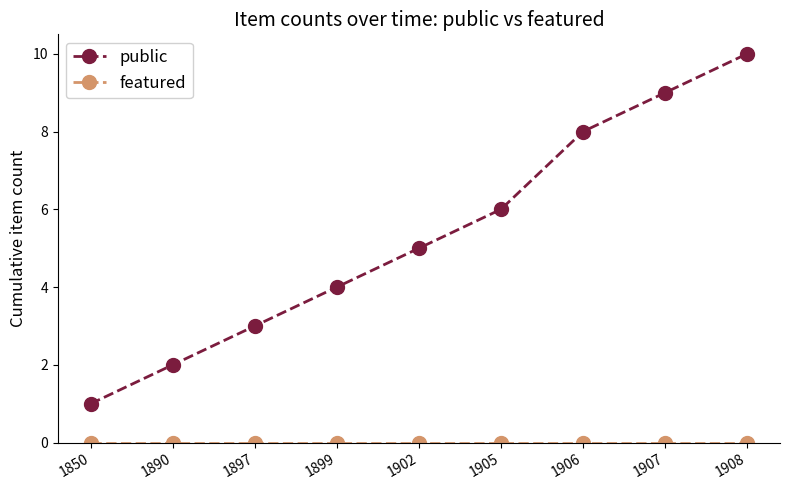

True or false: public has a value of 3 at 1897.

True